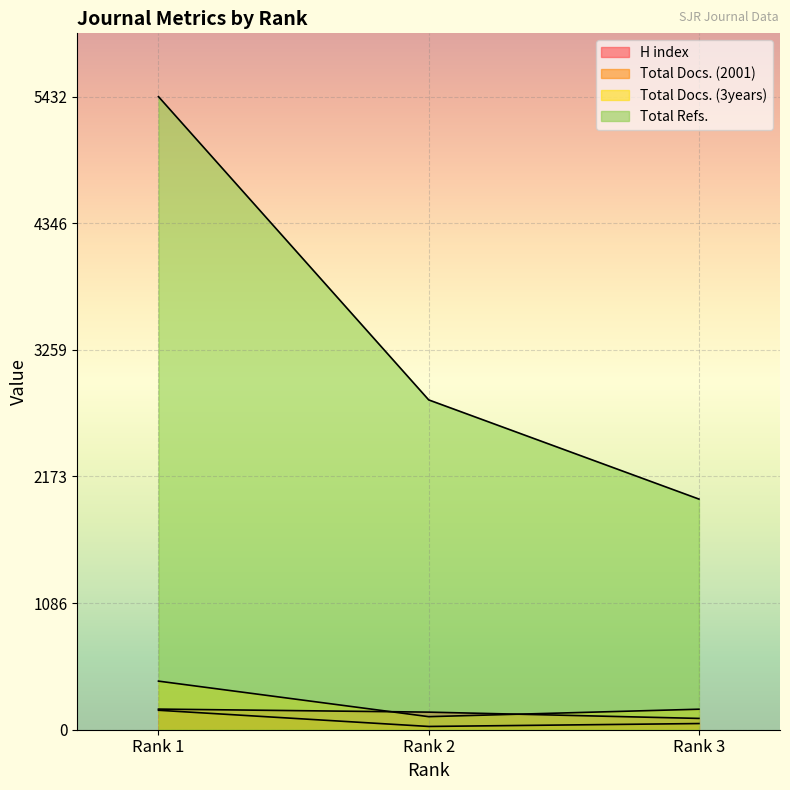

How many H index values are between 97 and 177?

3